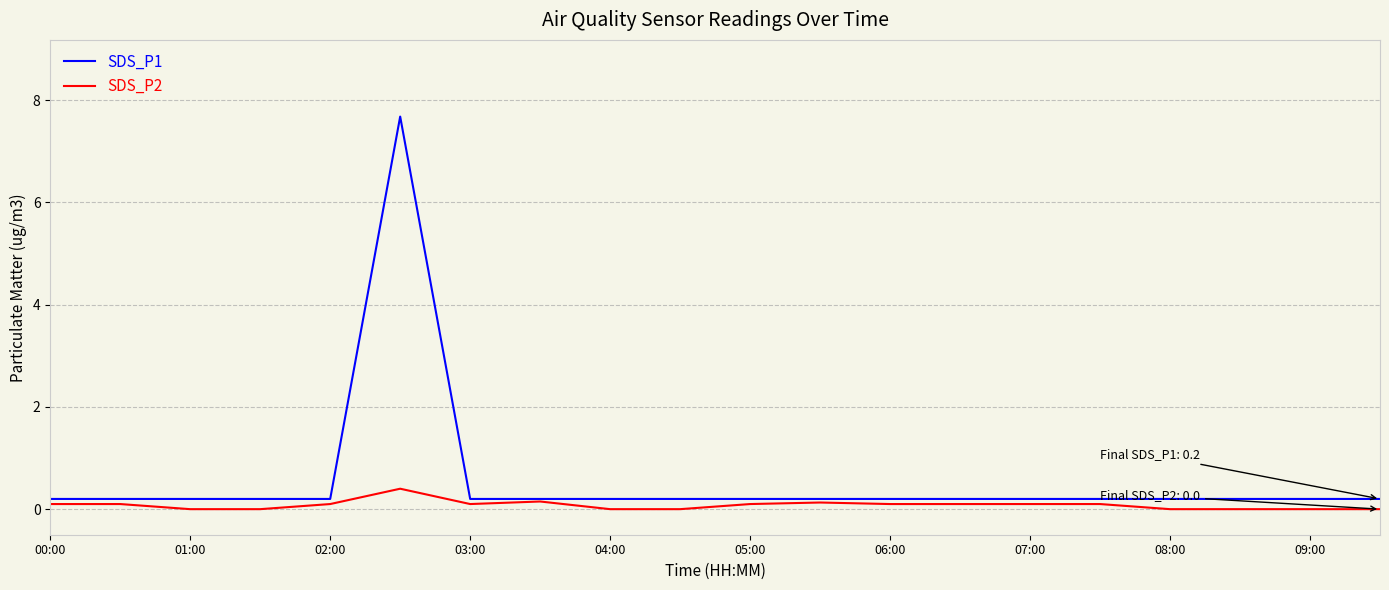

Which series has the largest total across all categories?

SDS_P1